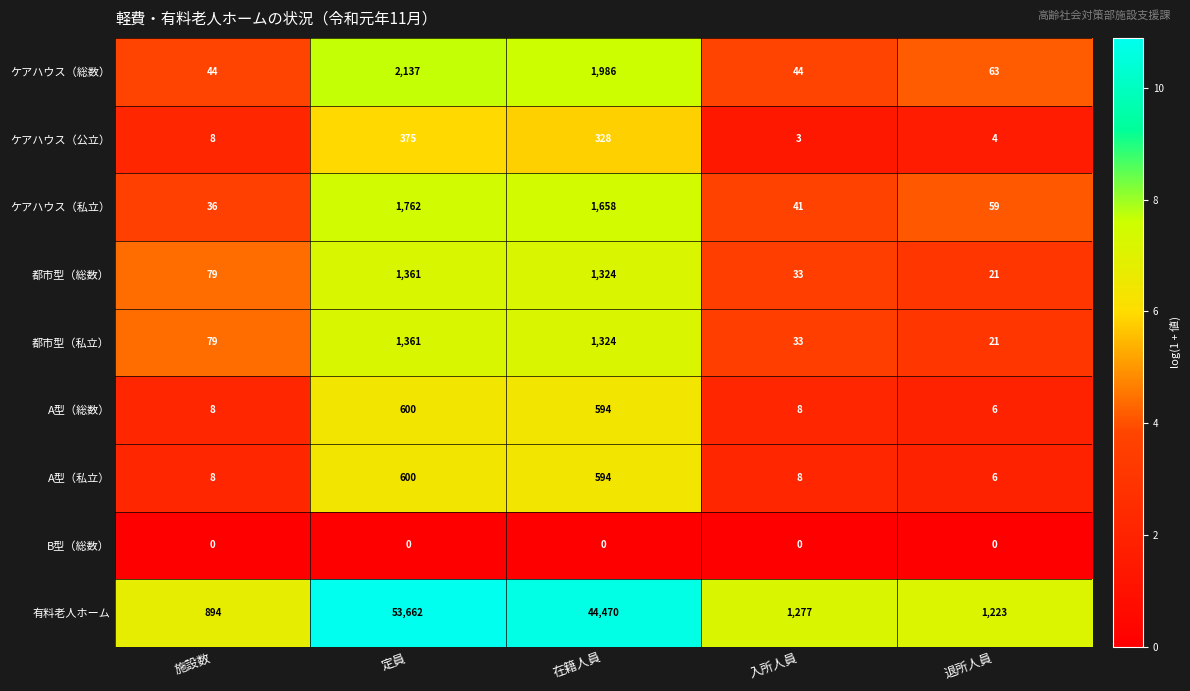

What value does the ケアハウス（私立） series have at 施設数?

36